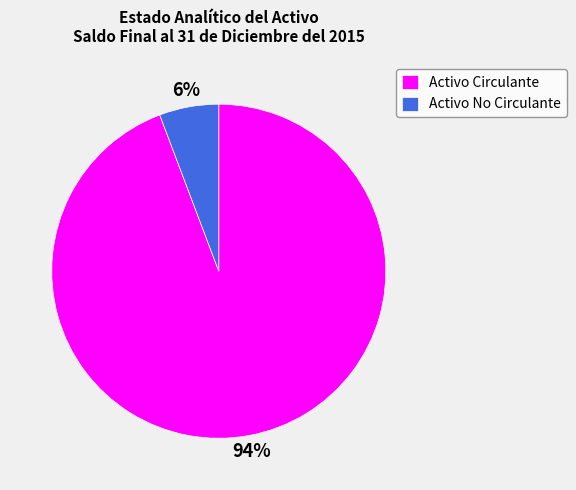

Rank the categories by value from highest to lowest.

Activo Circulante, Activo No Circulante